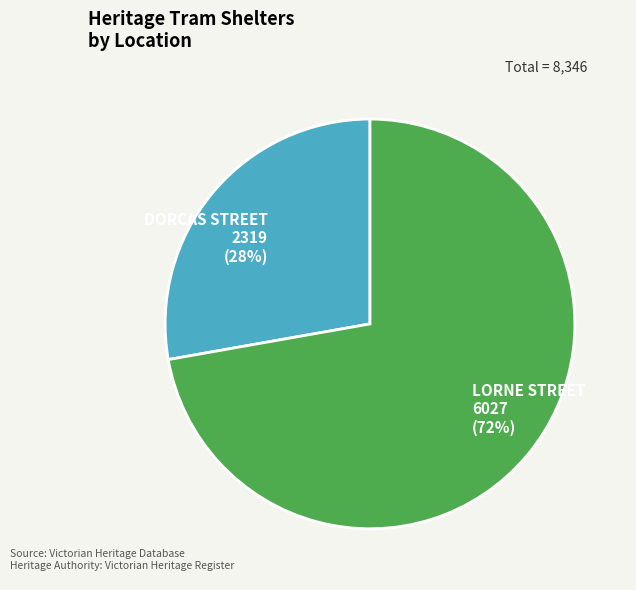

How many slices are in this pie chart?

2